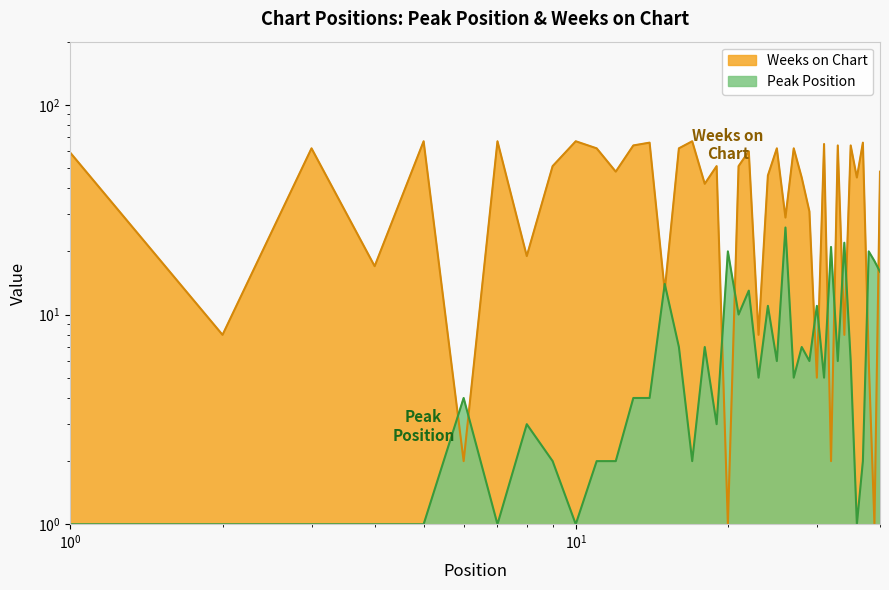

Where is Peak Position nearest to the value 13?

22